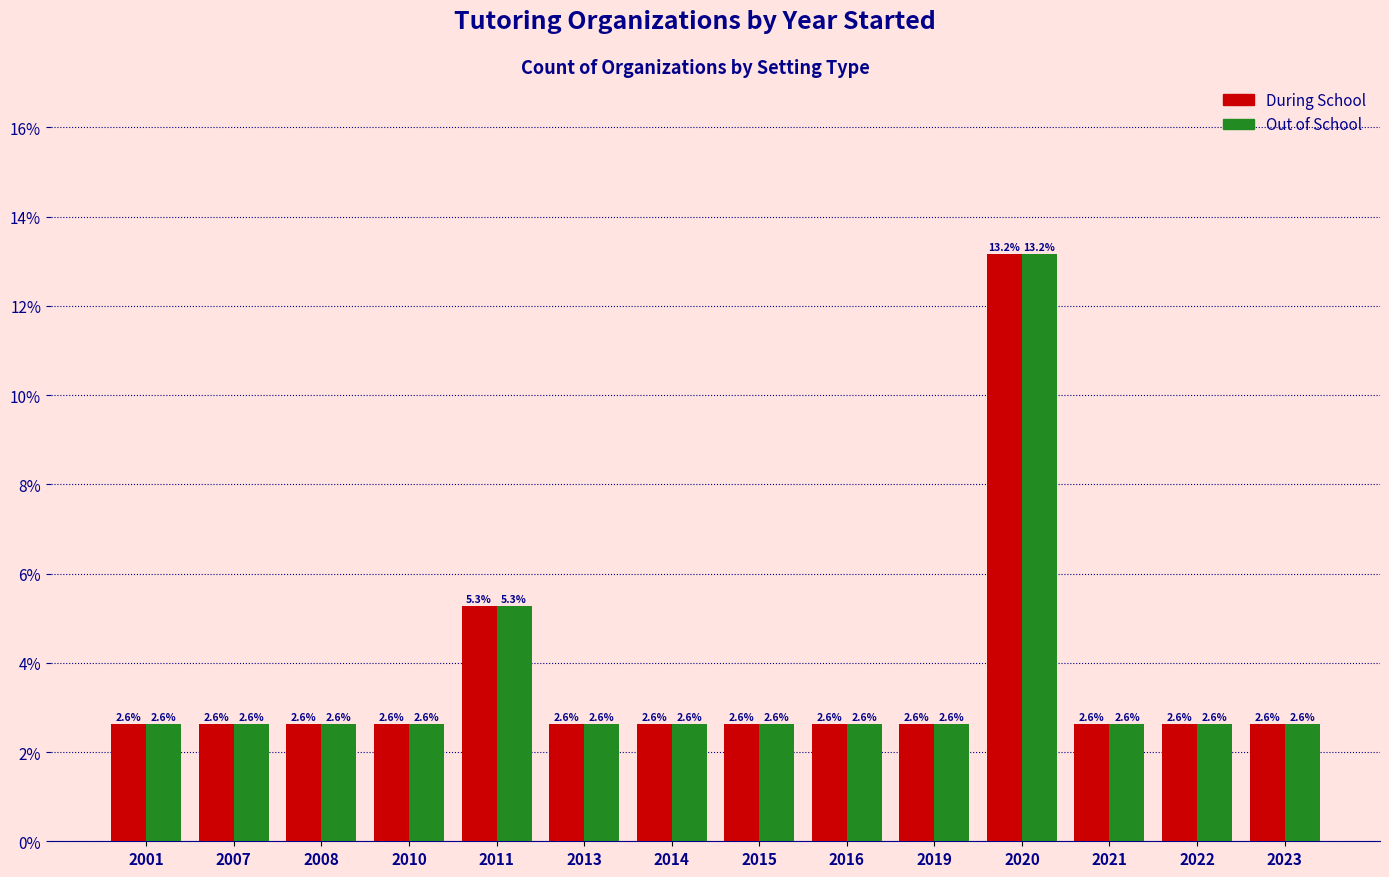

Does the chart contain any negative values?

No